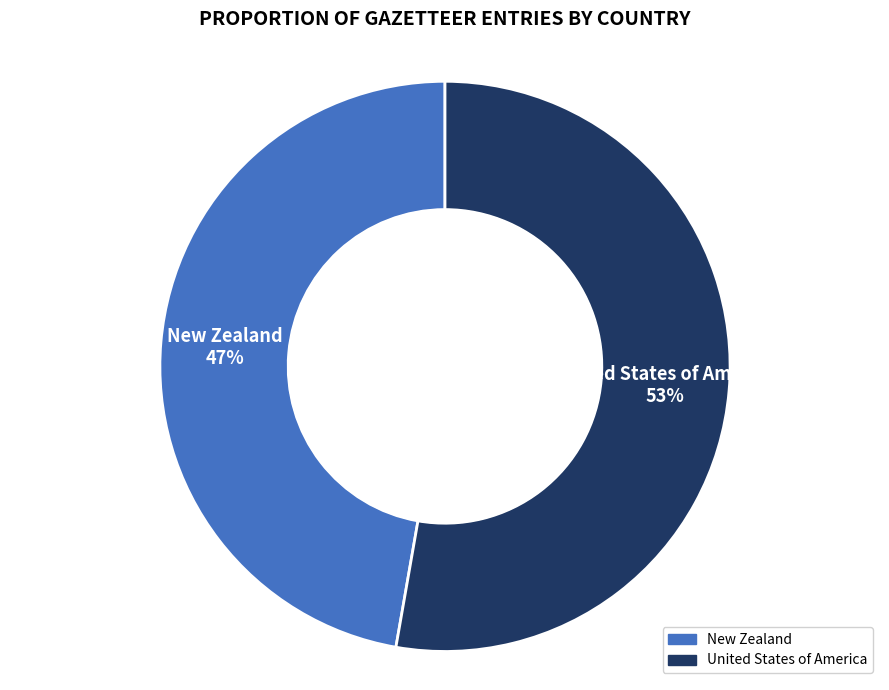

The New Zealand slice represents 47% of the pie. True or false?

True